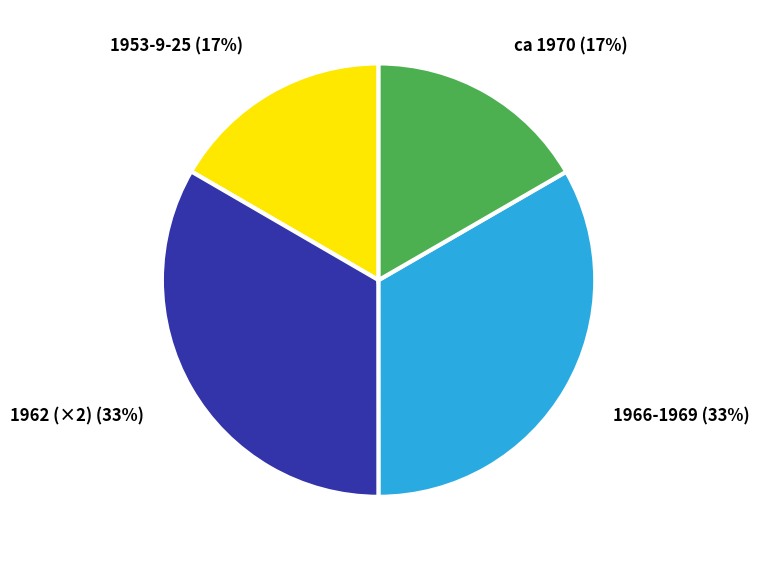

Count the number of slices in the pie.

4